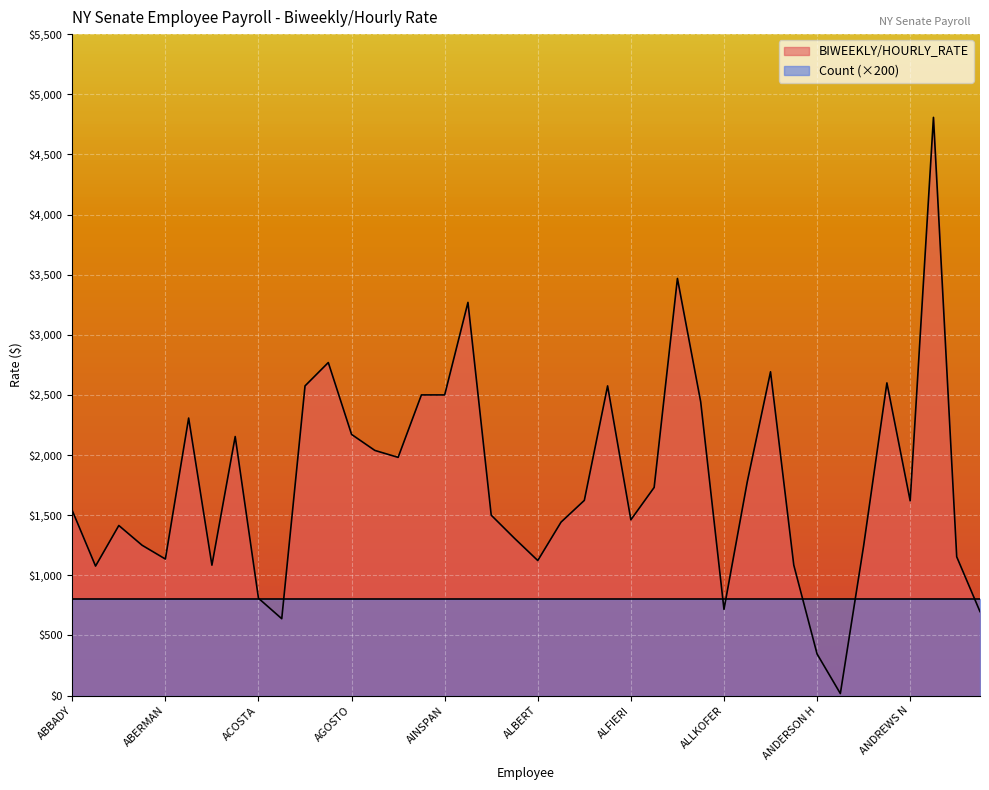

How many categories are shown in the chart?

40